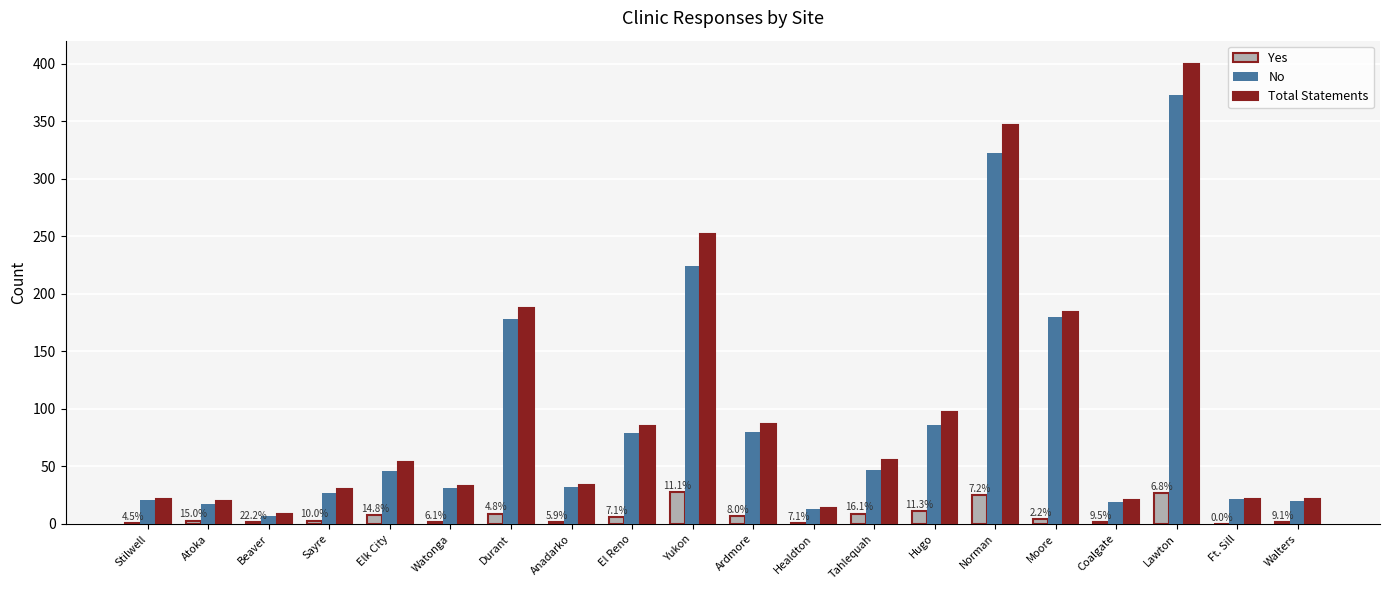

What is the maximum value for Yes?

28